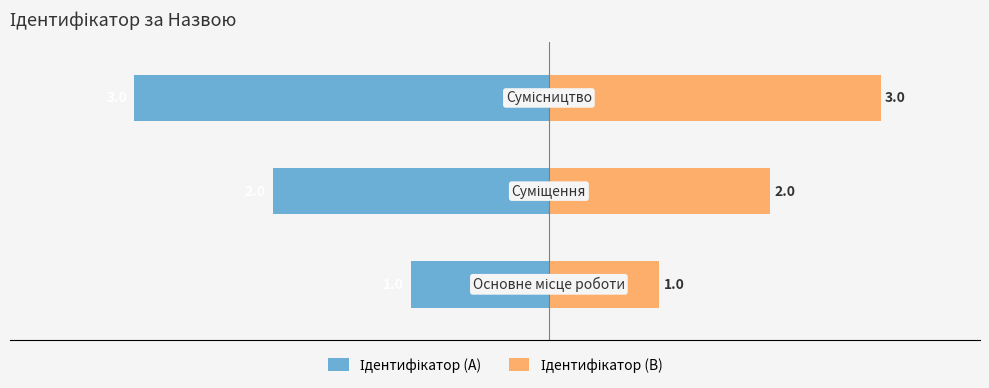

Rank the series by their maximum value, from highest to lowest.

Ідентифікатор (B), Ідентифікатор (A)